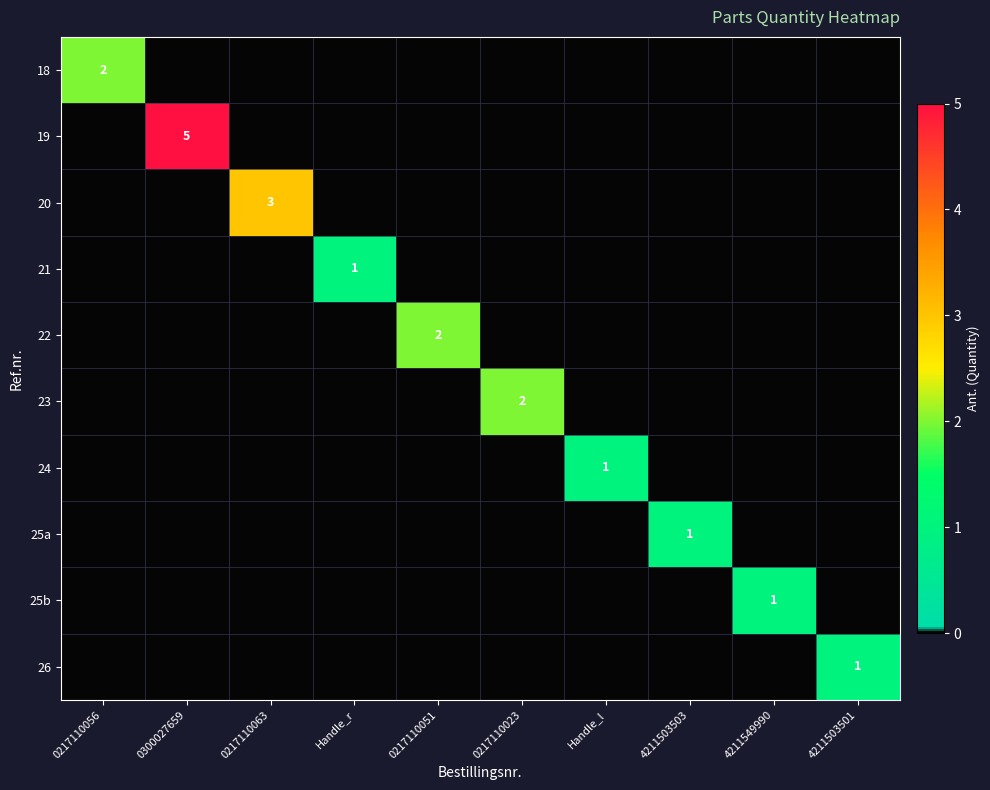

At which category does the chart reach its minimum across all series?

0300027659